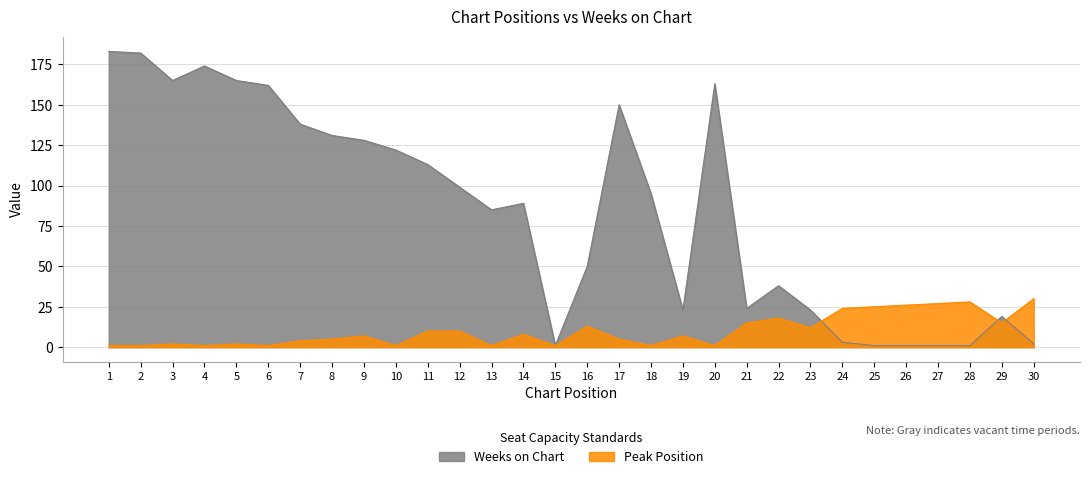

Reading right to left, list all the values displayed in this chart.

Peak Position: 30=30	29=15	28=28	27=27	26=26	25=25	24=24	23=12	22=18	21=15	20=1	19=7	18=1	17=5	16=13	15=1	14=8	13=1	12=10	11=10	10=1	9=7	8=5	7=4	6=1	5=2	4=1	3=2	2=1	1=1
Weeks on Chart: 30=2	29=19	28=1	27=1	26=1	25=1	24=3	23=23	22=38	21=24	20=163	19=23	18=95	17=150	16=50	15=1	14=89	13=85	12=99	11=113	10=122	9=128	8=131	7=138	6=162	5=165	4=174	3=165	2=182	1=183